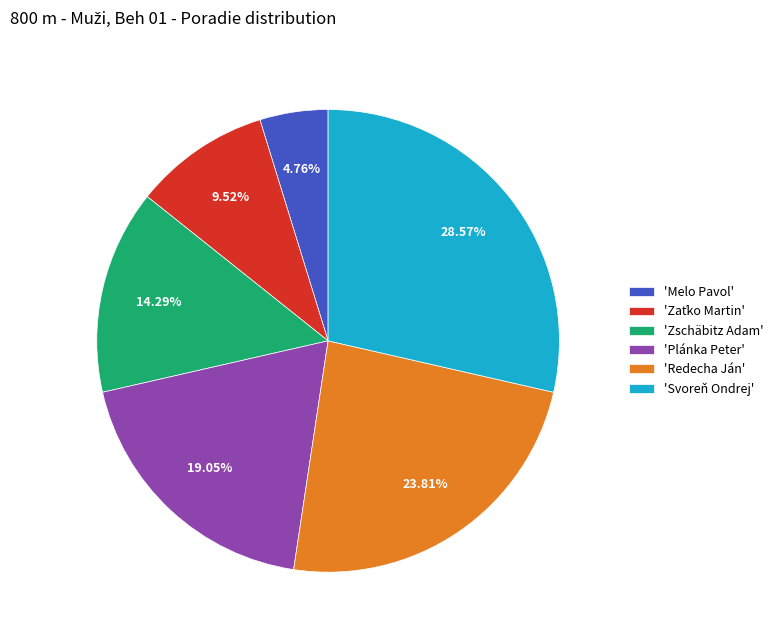

Does 'Plánka Peter' account for over 50% of the chart?

No